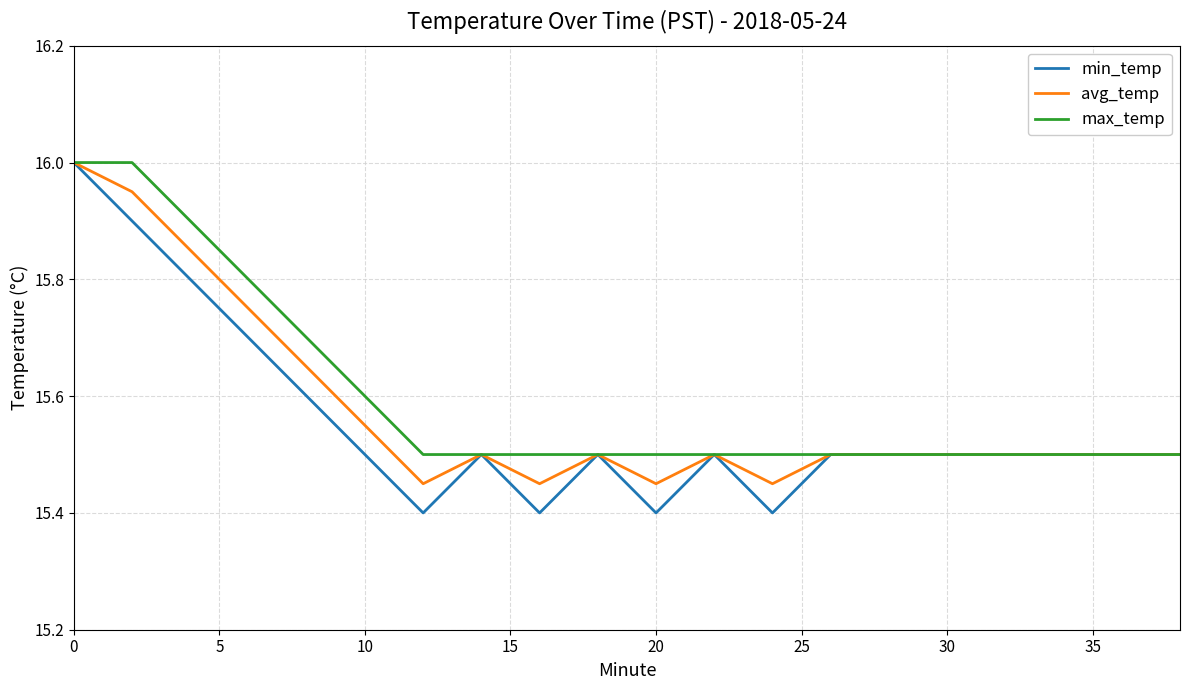

Which series has the largest range (max minus min)?

min_temp